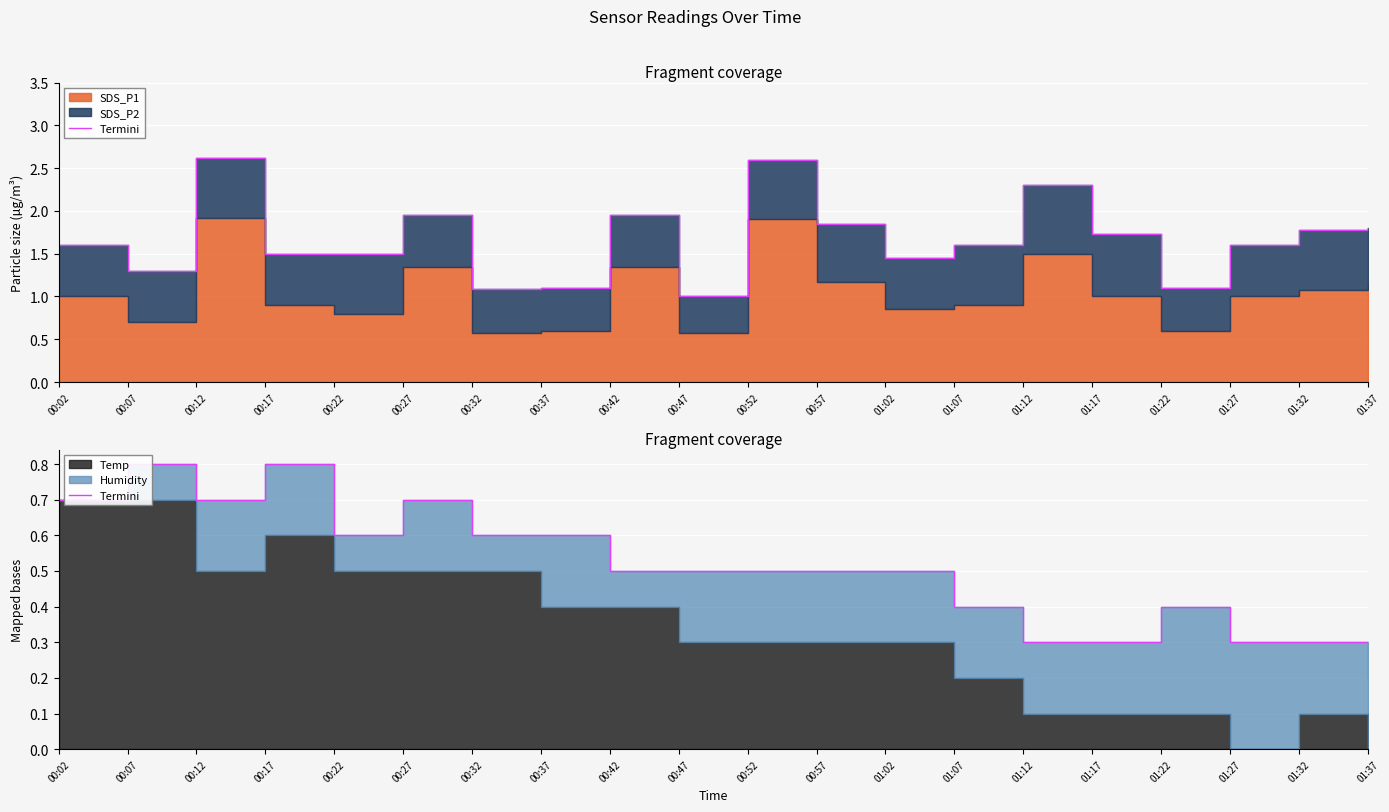

Between 00:17 and 00:37, which is larger?

00:17